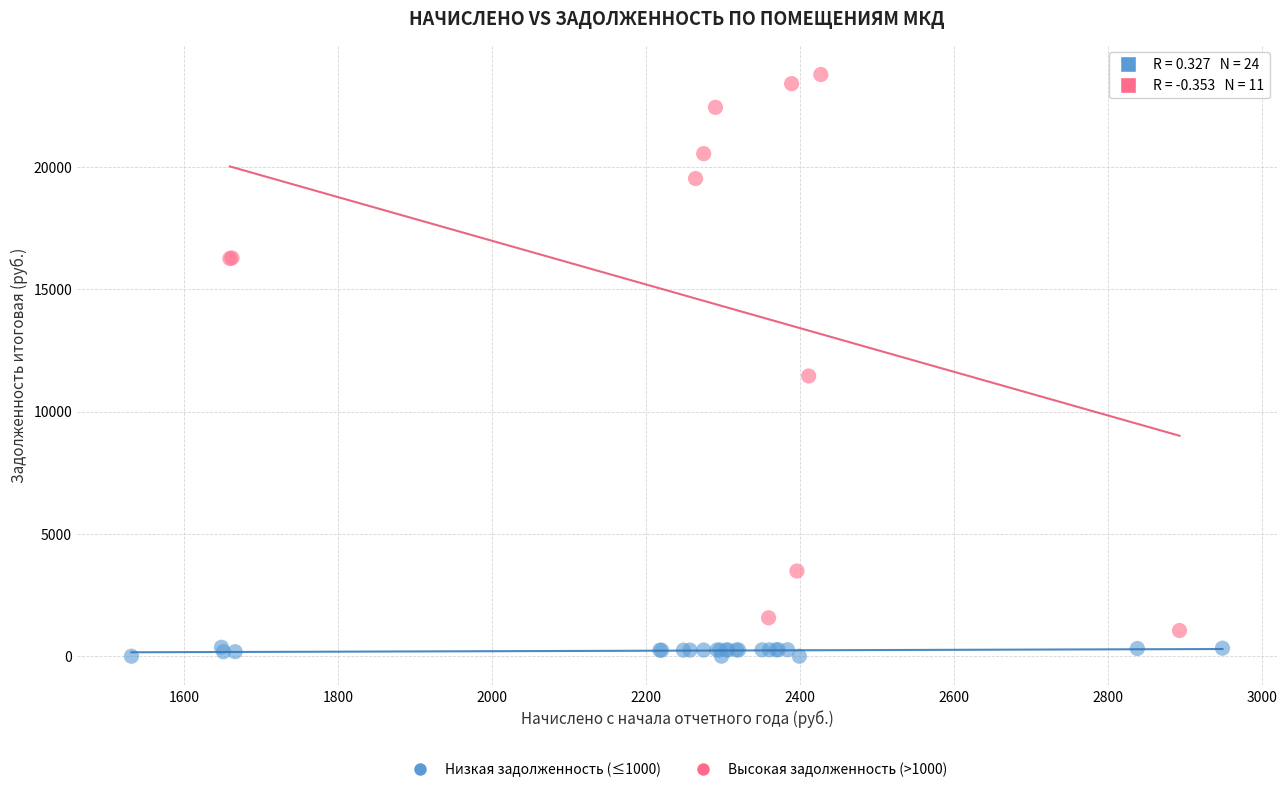

Which series reaches the maximum Y coordinate?

Высокая задолженность (>1000)